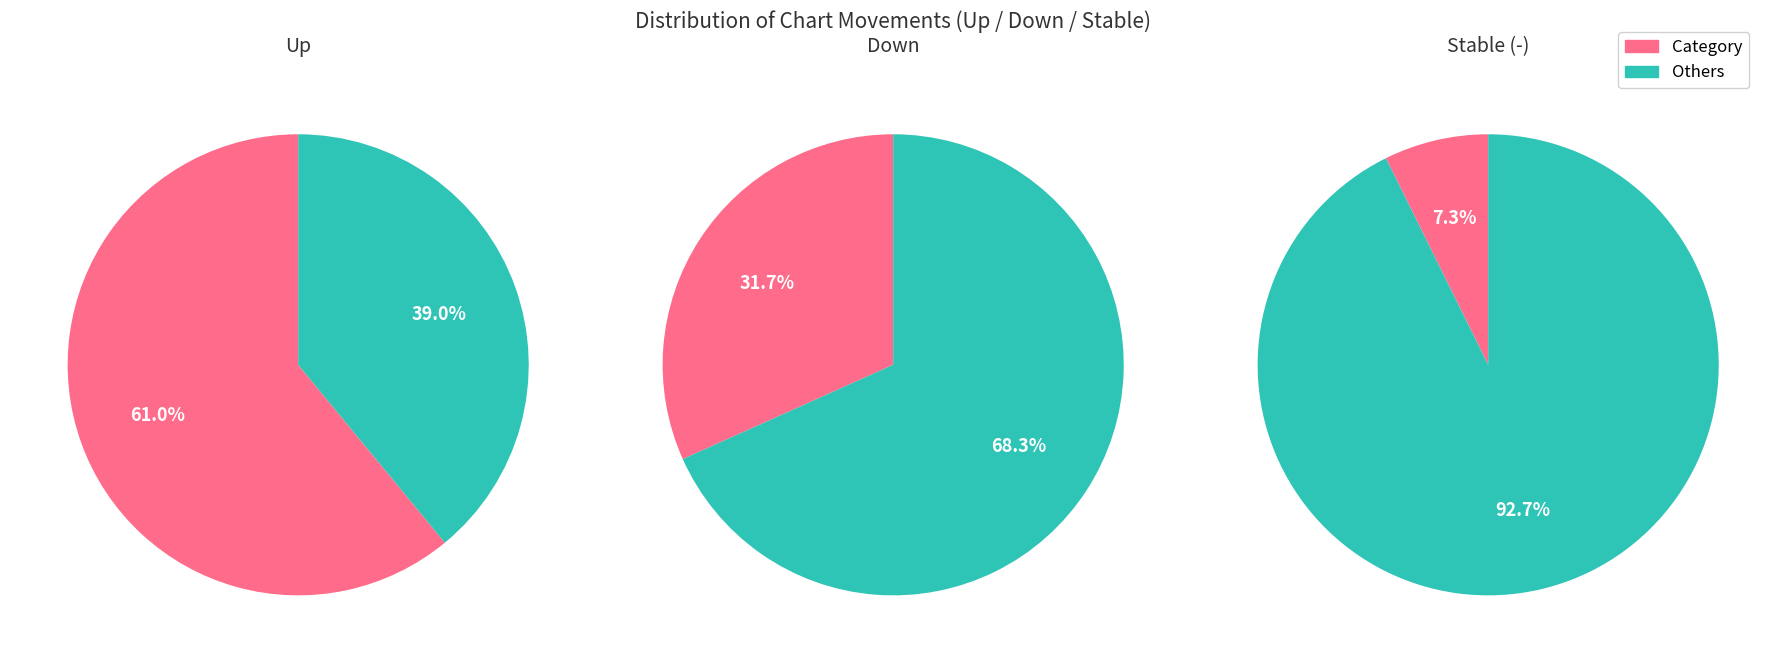

Does - represent more than half of the total?

No